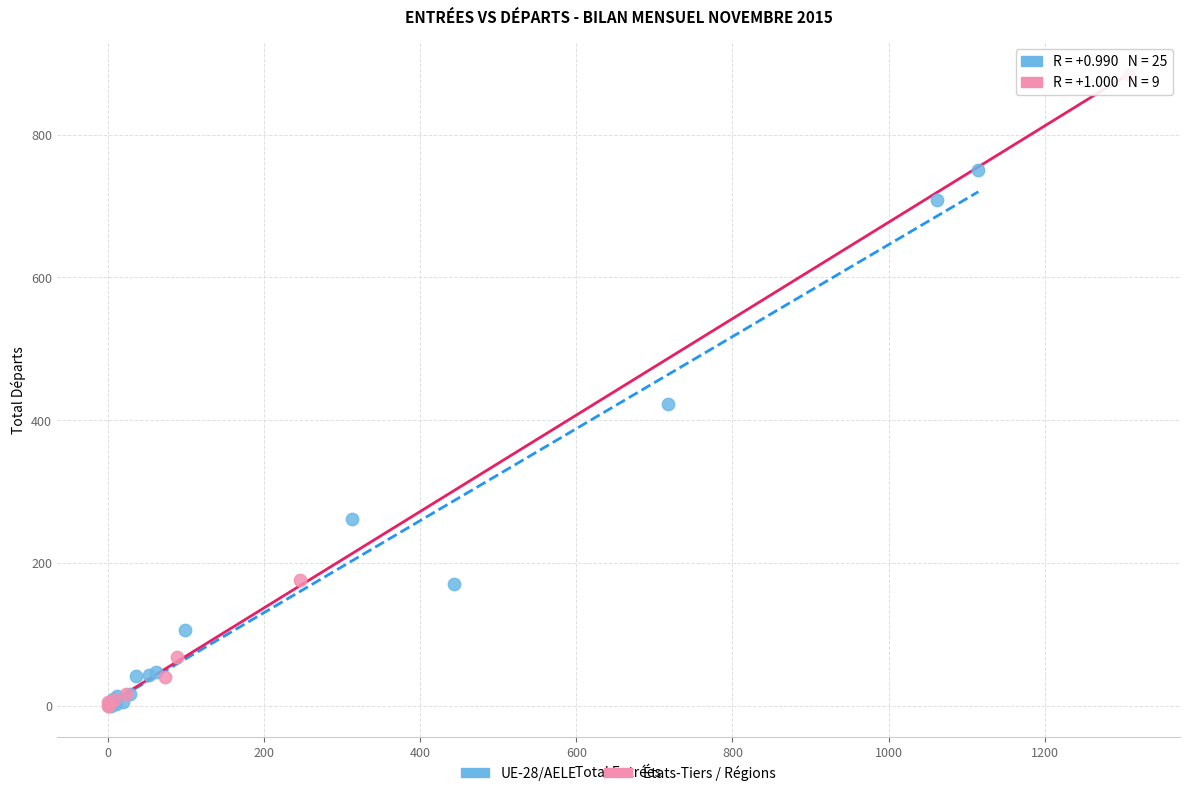

Which series reaches the maximum Y coordinate?

États-Tiers / Régions